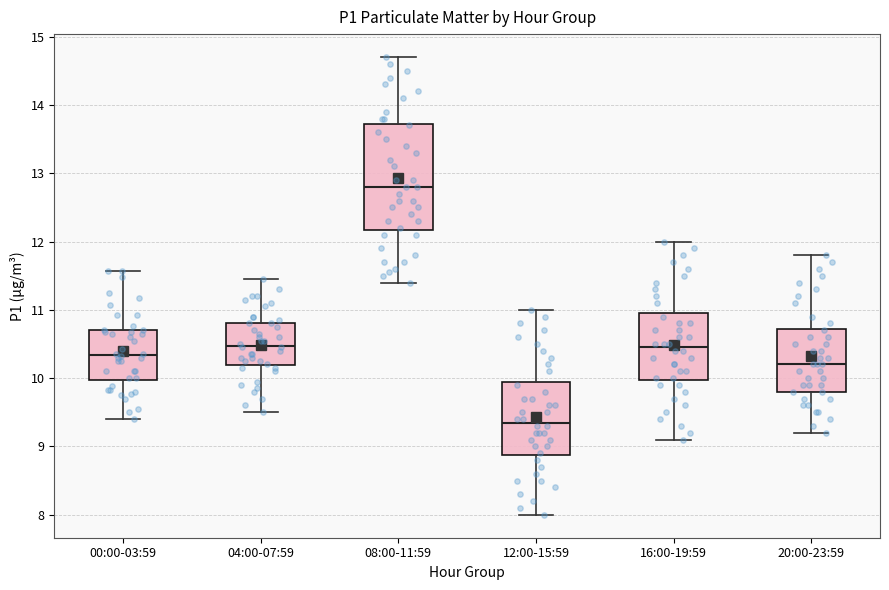

Which box's median line is the highest?

08:00-11:59